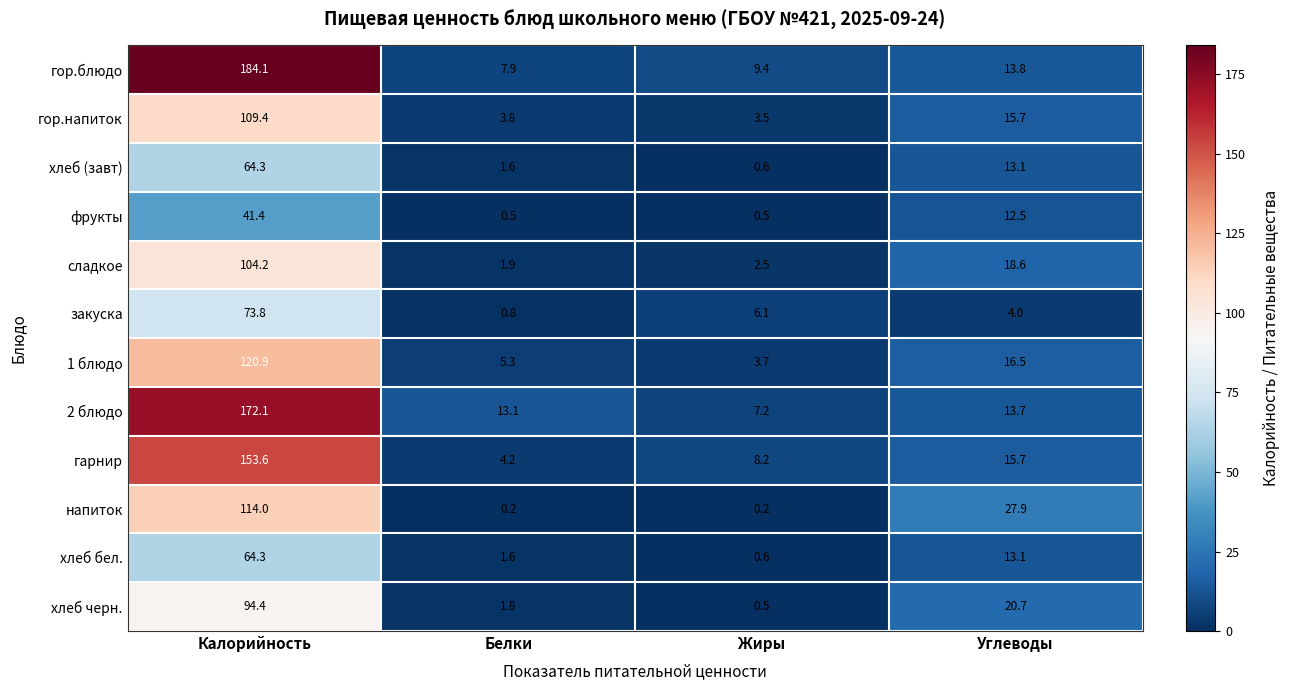

What is the sum of all фрукты values?

54.9